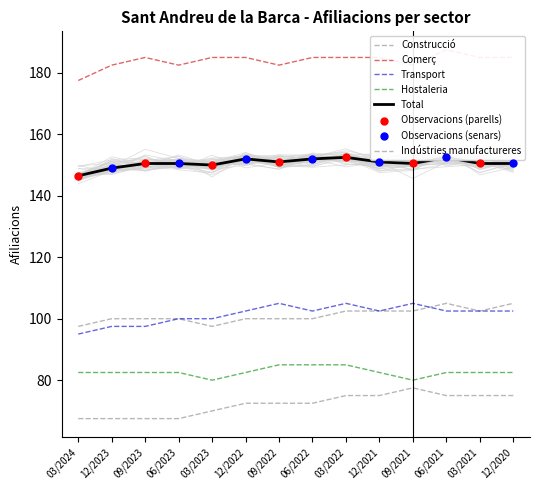

Which series has the largest total across all categories?

Comerç